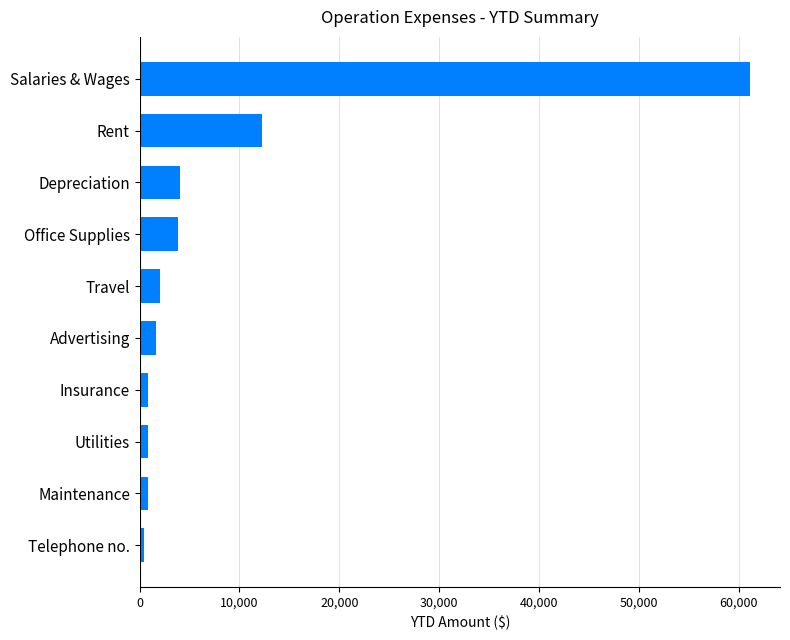

How many categories are shown in the chart?

10